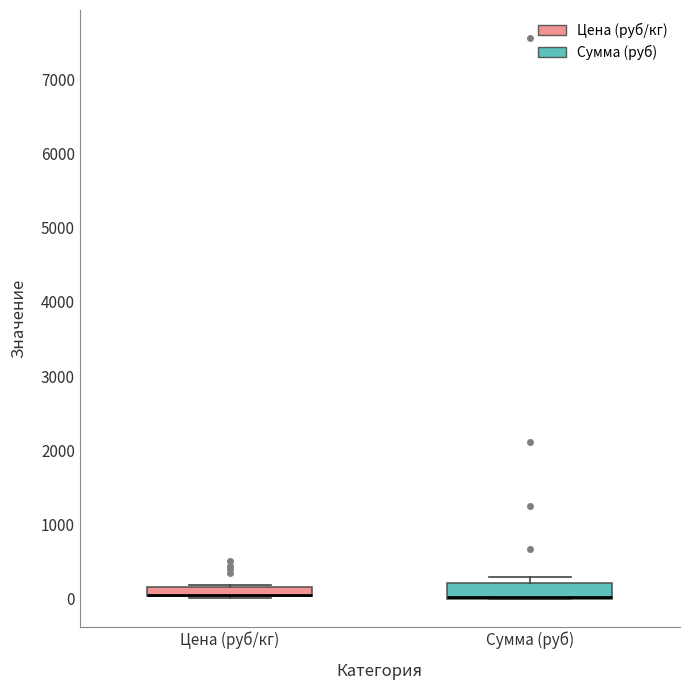

Where is the upper edge of the box for Сумма (руб) on the y-axis? The values are not printed on the chart, so give them approximately, as read against the axis.

200